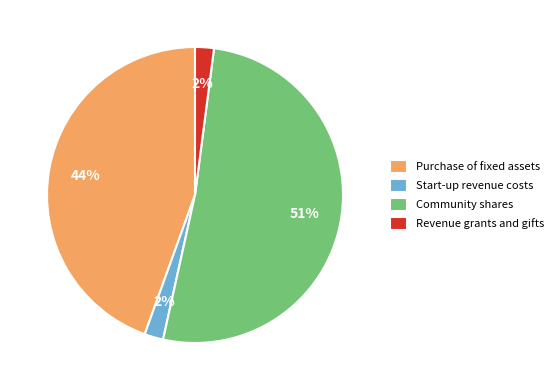

Is there a majority slice in this chart?

Yes